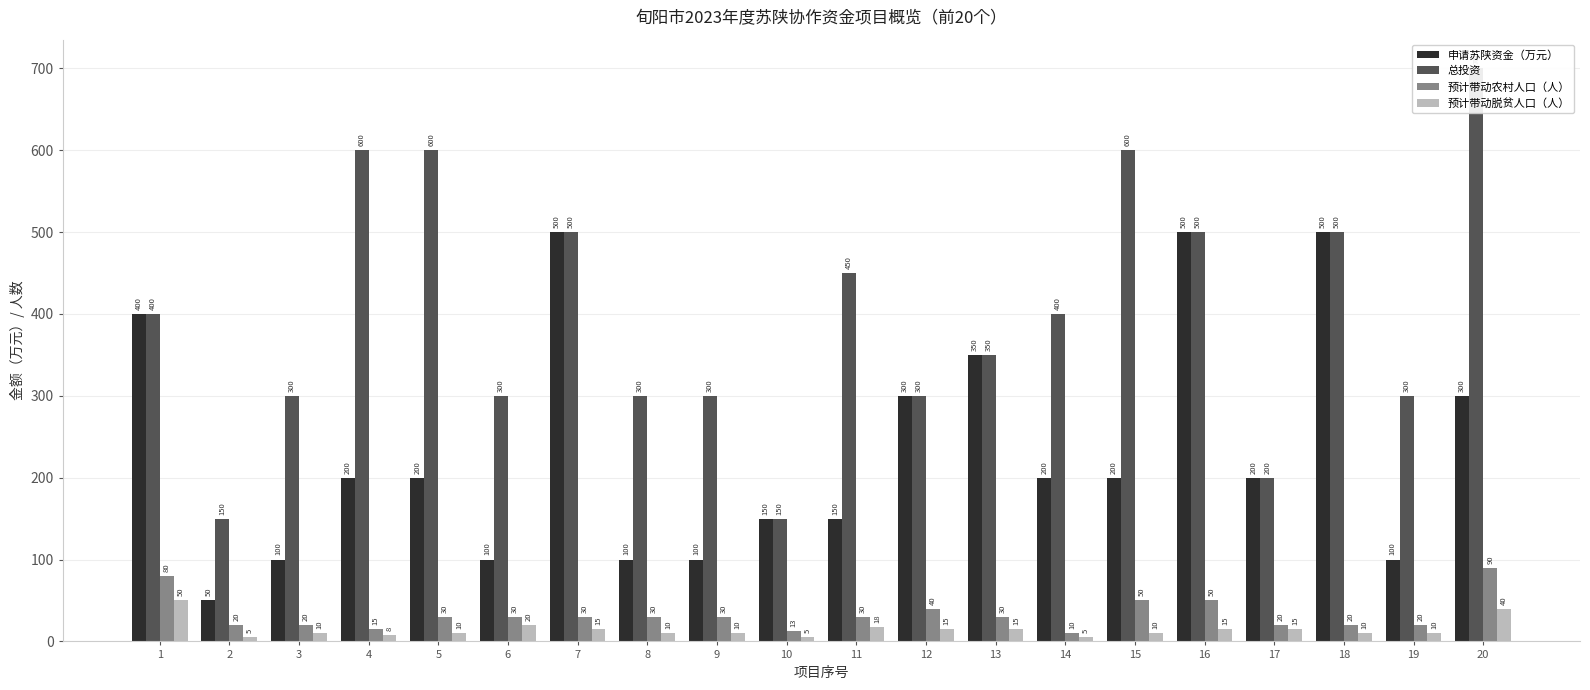

What value does the 总投资 series have at 19?

300